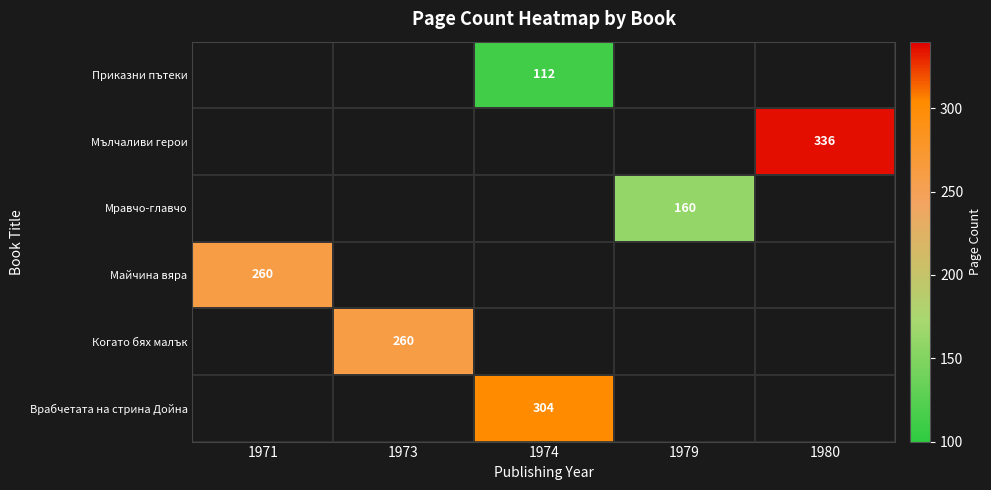

The Мълчаливи герои series shows 336 at 1980. True or false?

True